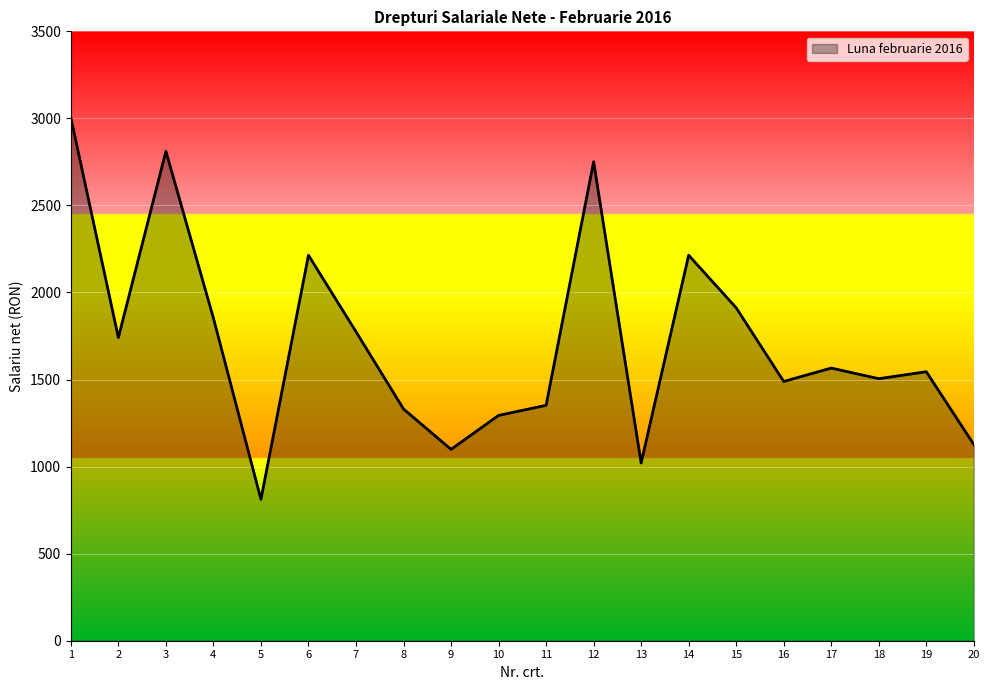

Reading right to left, list all the values displayed in this chart.

1127	1545	1505	1566	1489	1912	2214	1021	2751	1352	1294	1099	1331	1775	2214	812	1853	2811	1741	3004